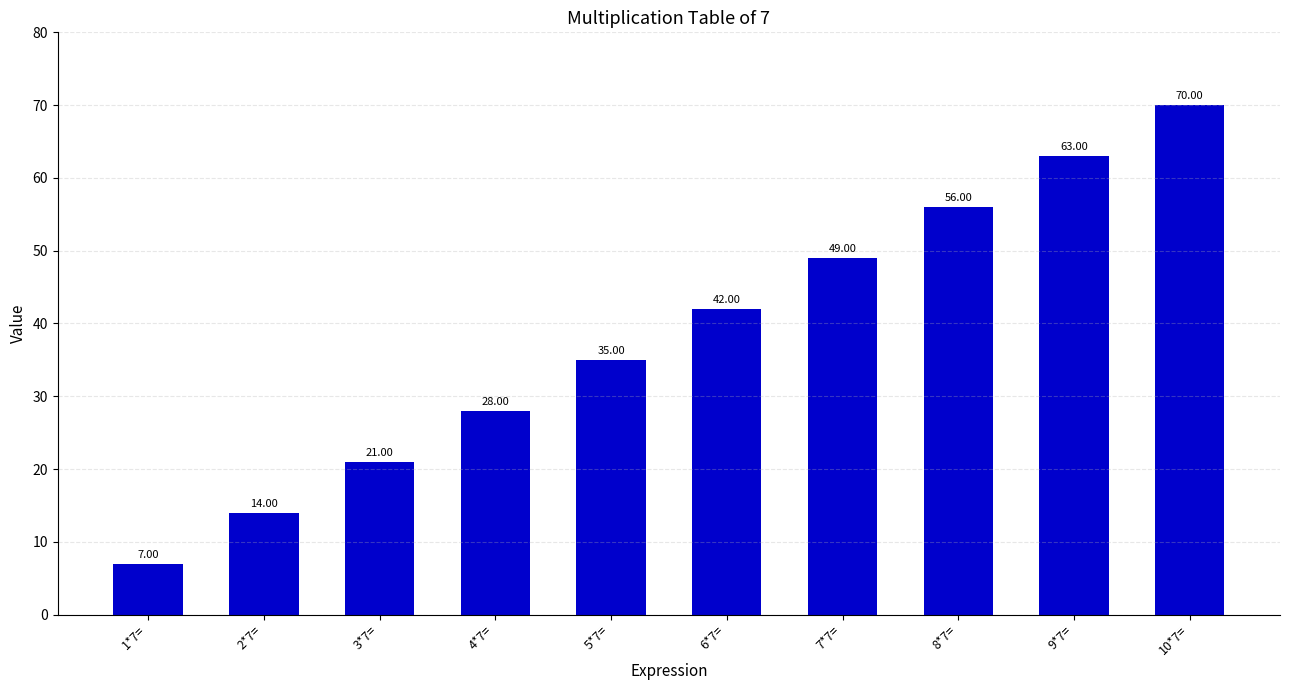

What is the sum of all values?

385